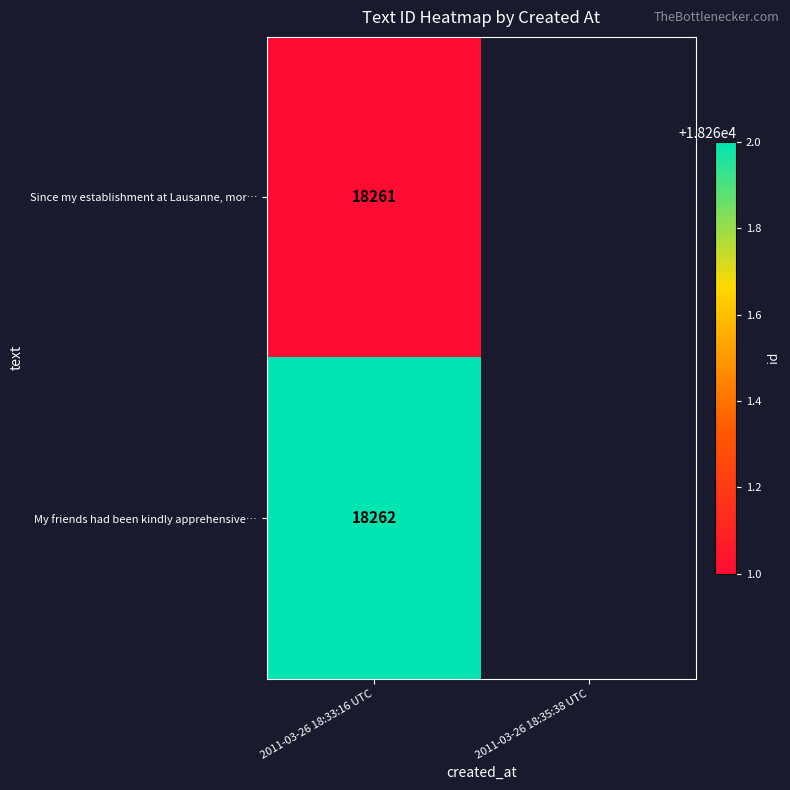

At which category is the sum across all series the highest?

2011-03-26 18:33:16 UTC